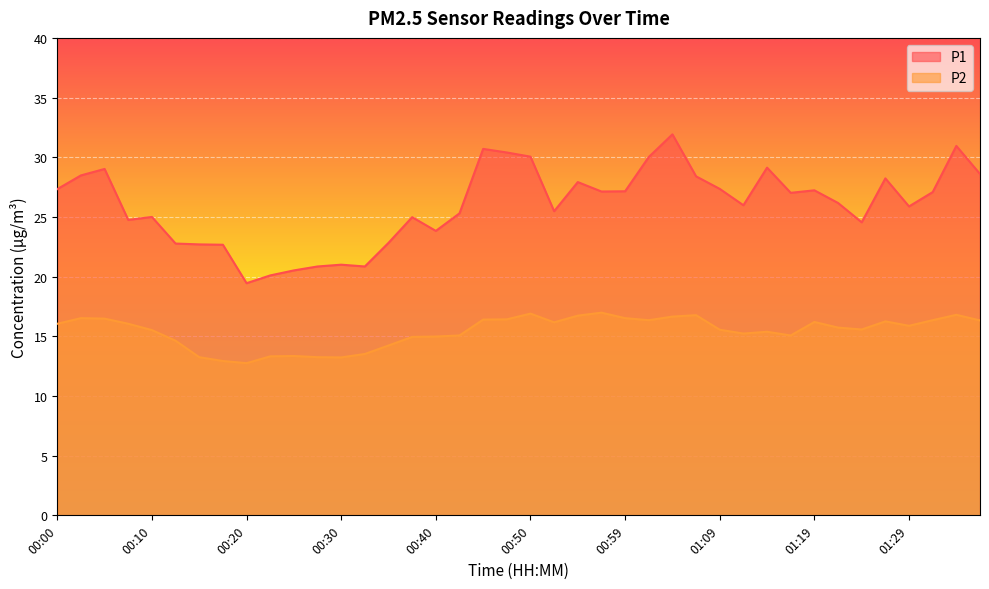

What is the difference between the second highest and second lowest values in the P2 series?

4.0